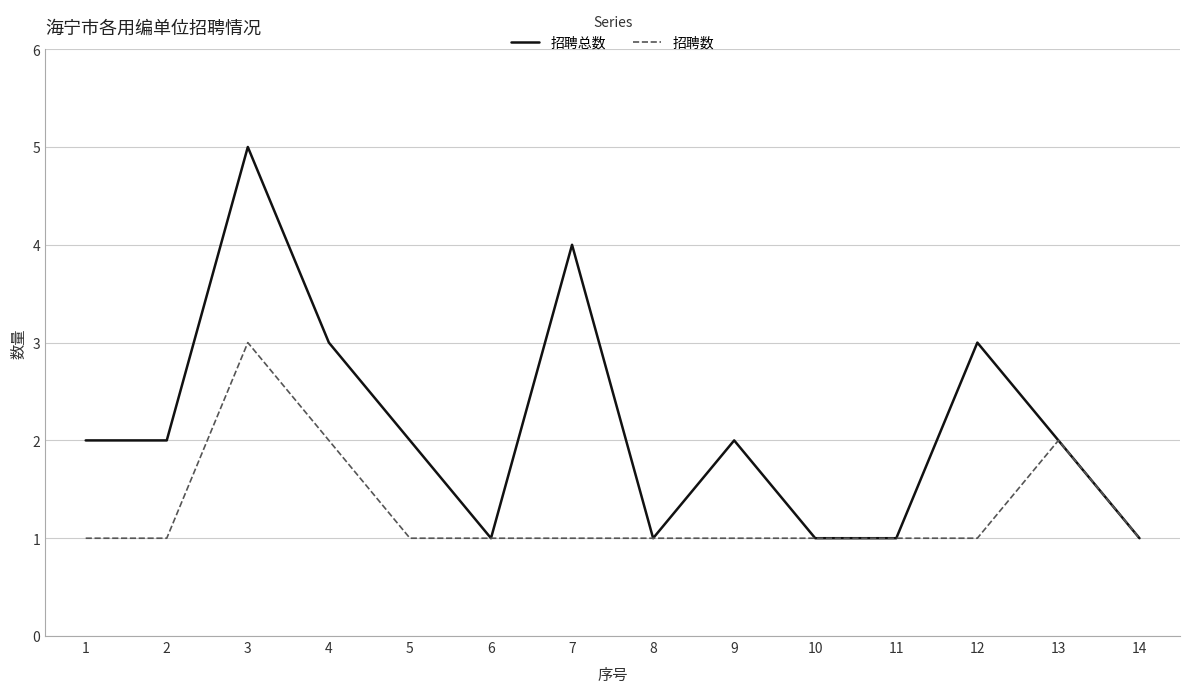

True or false: 招聘总数 has a value of 2 at 6.

False